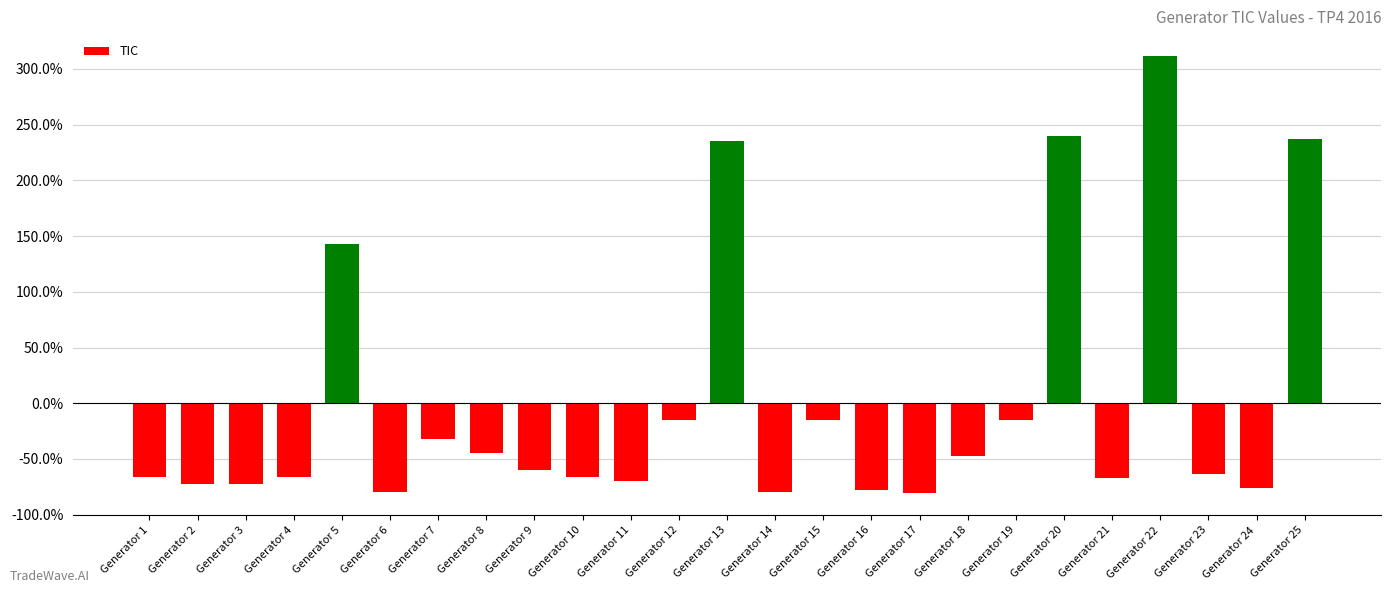

What is the greatest value displayed?

311.6